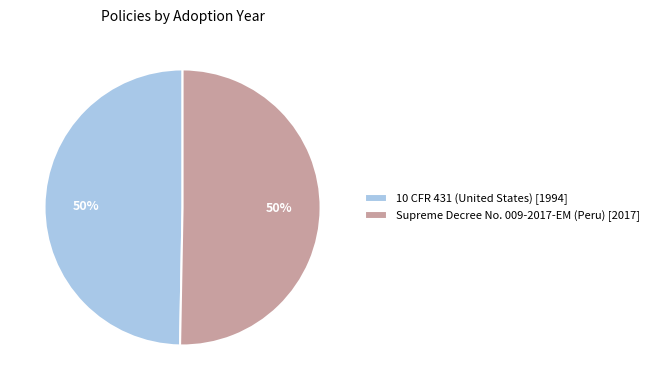

Do Supreme Decree No. 009-2017-EM (Peru) [2017] and 10 CFR 431 (United States) [1994] together represent more than half of the pie?

Yes